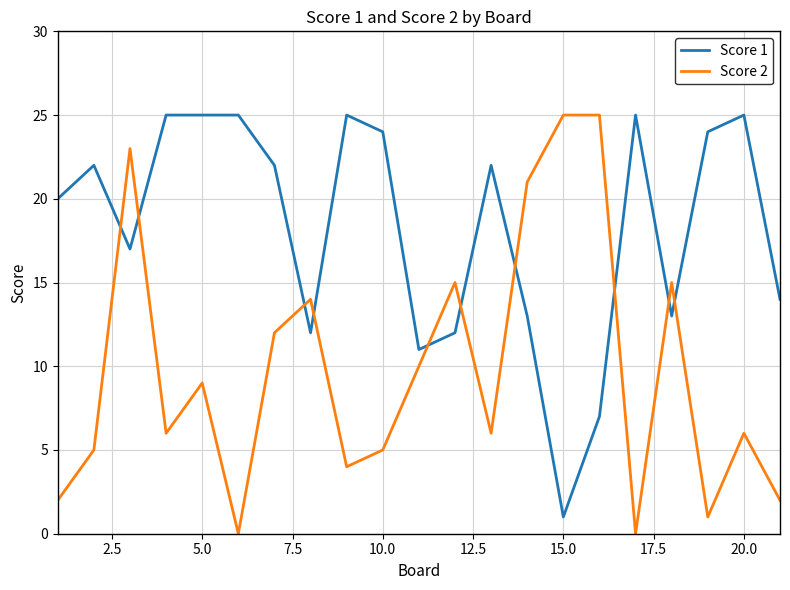

Does the chart display data point markers on the line(s)?

No